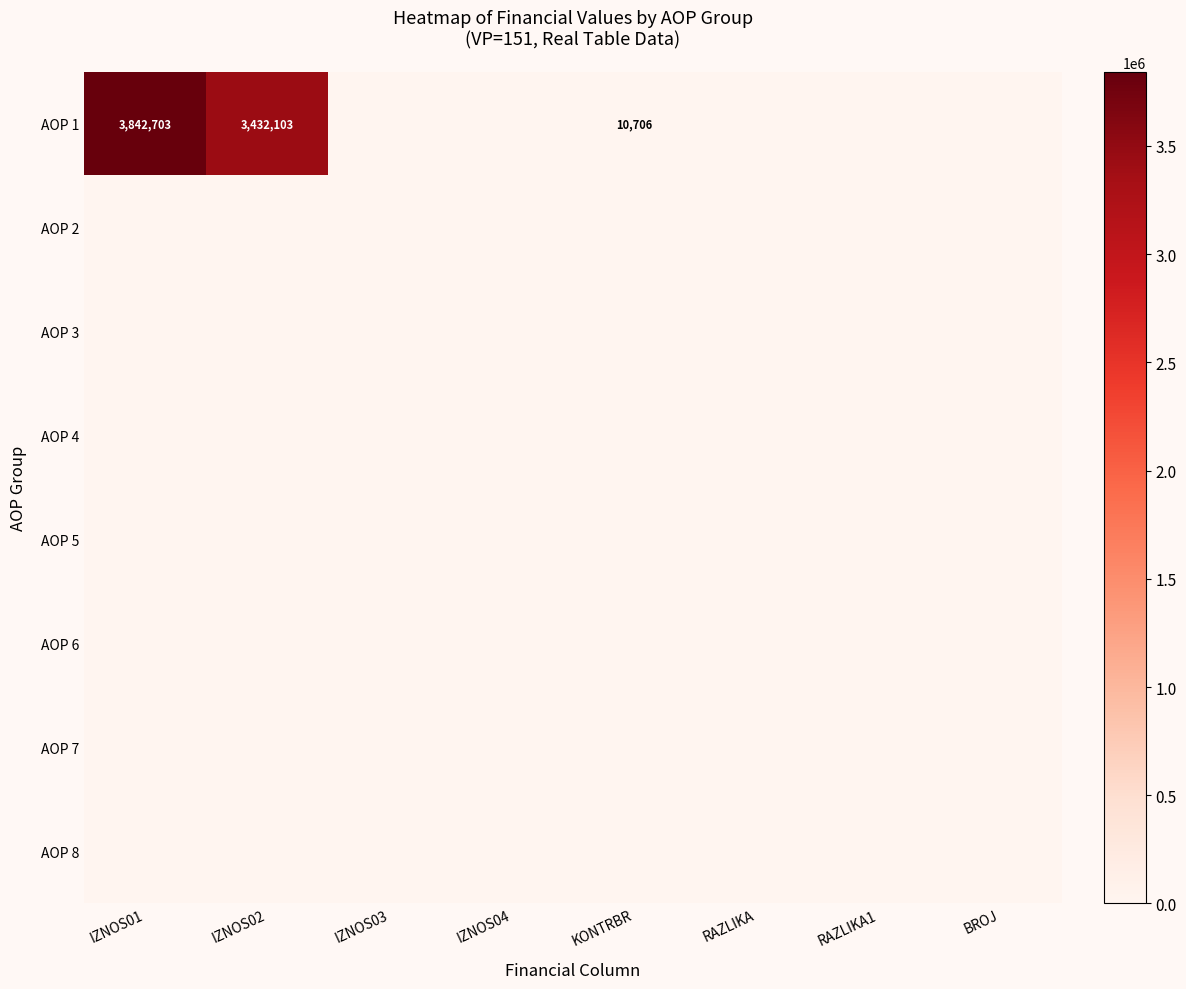

Count the number of data series in this chart.

8